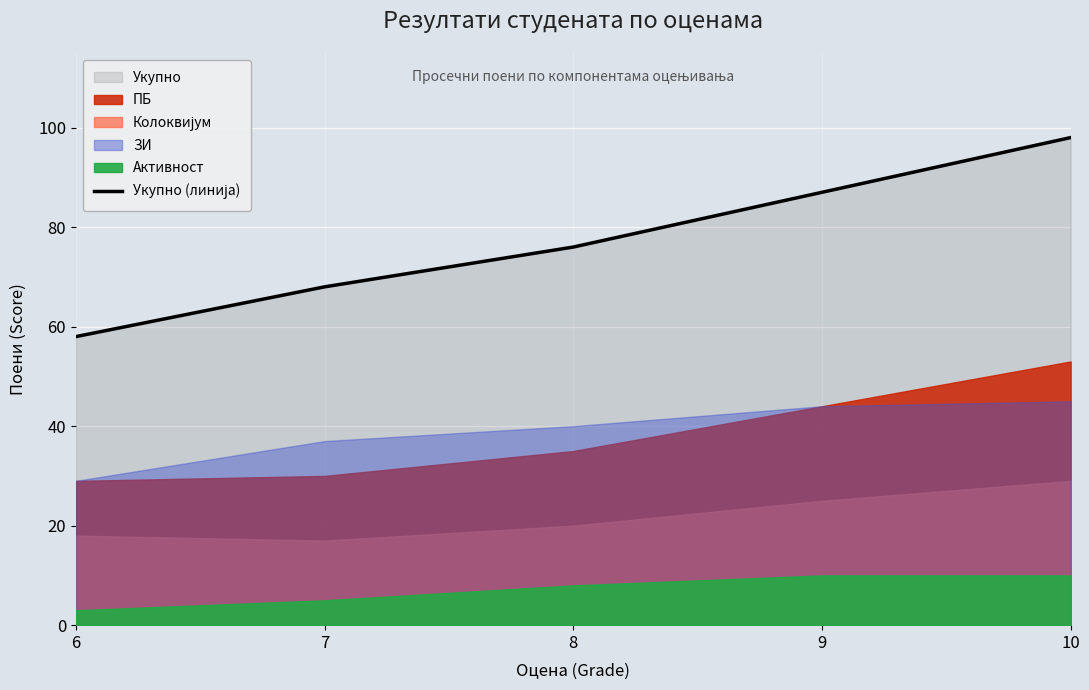

List the labels in order of value, largest first.

10, 9, 8, 7, 6